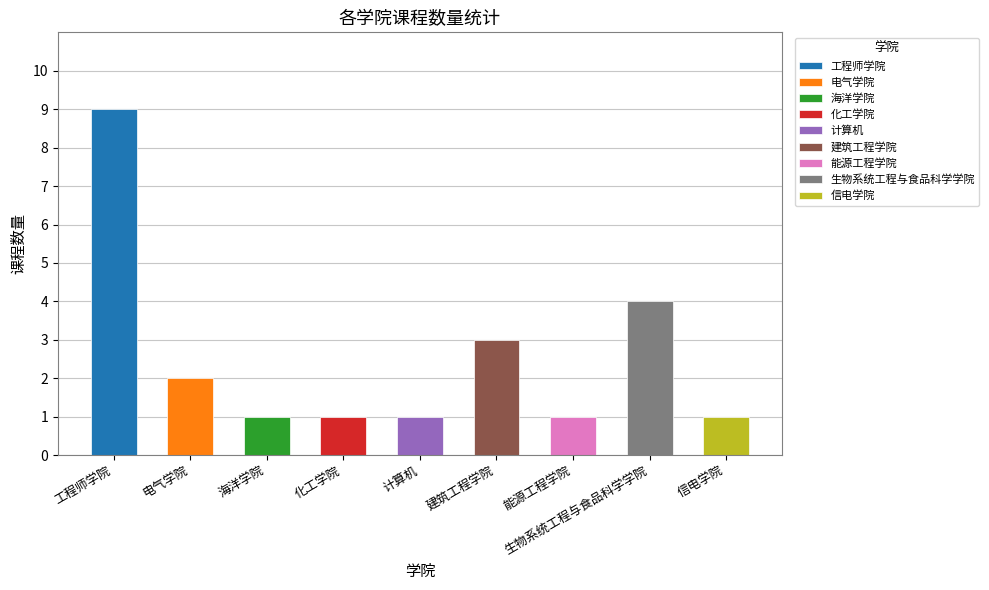

What is the average value?

3